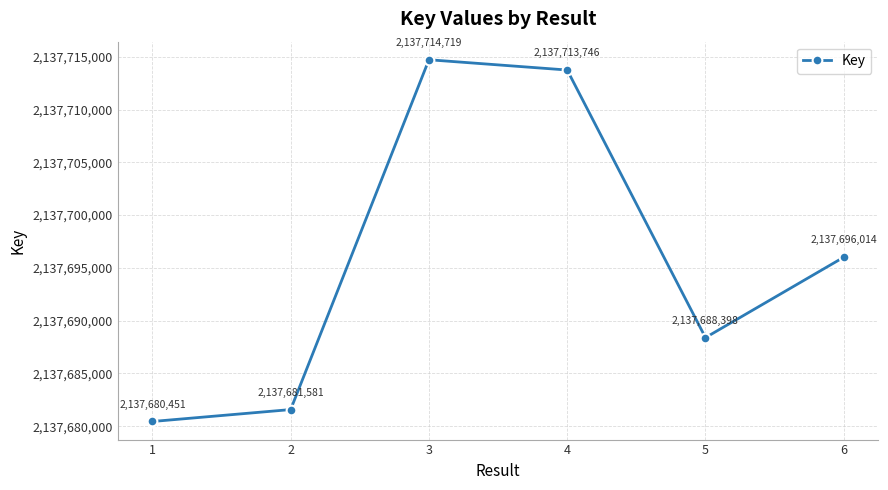

Is this an area chart (filled region under the line)?

No